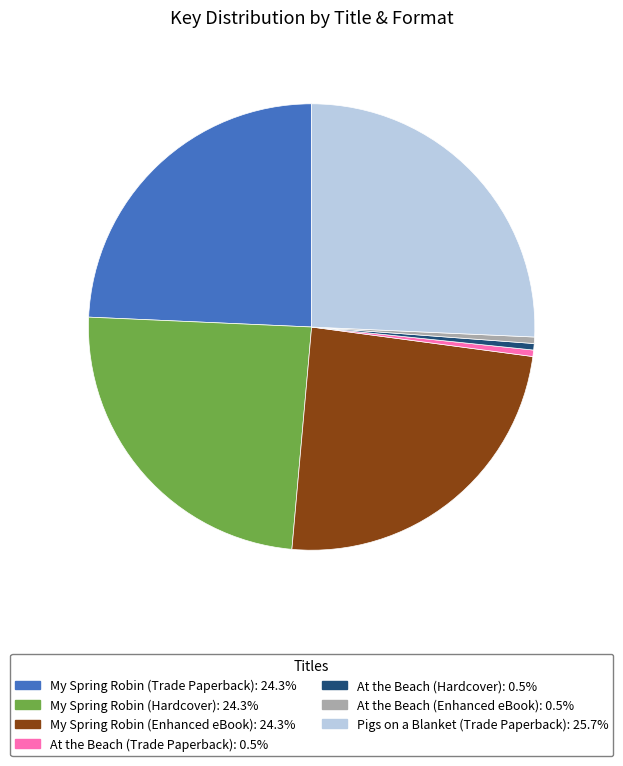

Which slice is the largest?

Pigs on a Blanket (Trade Paperback)